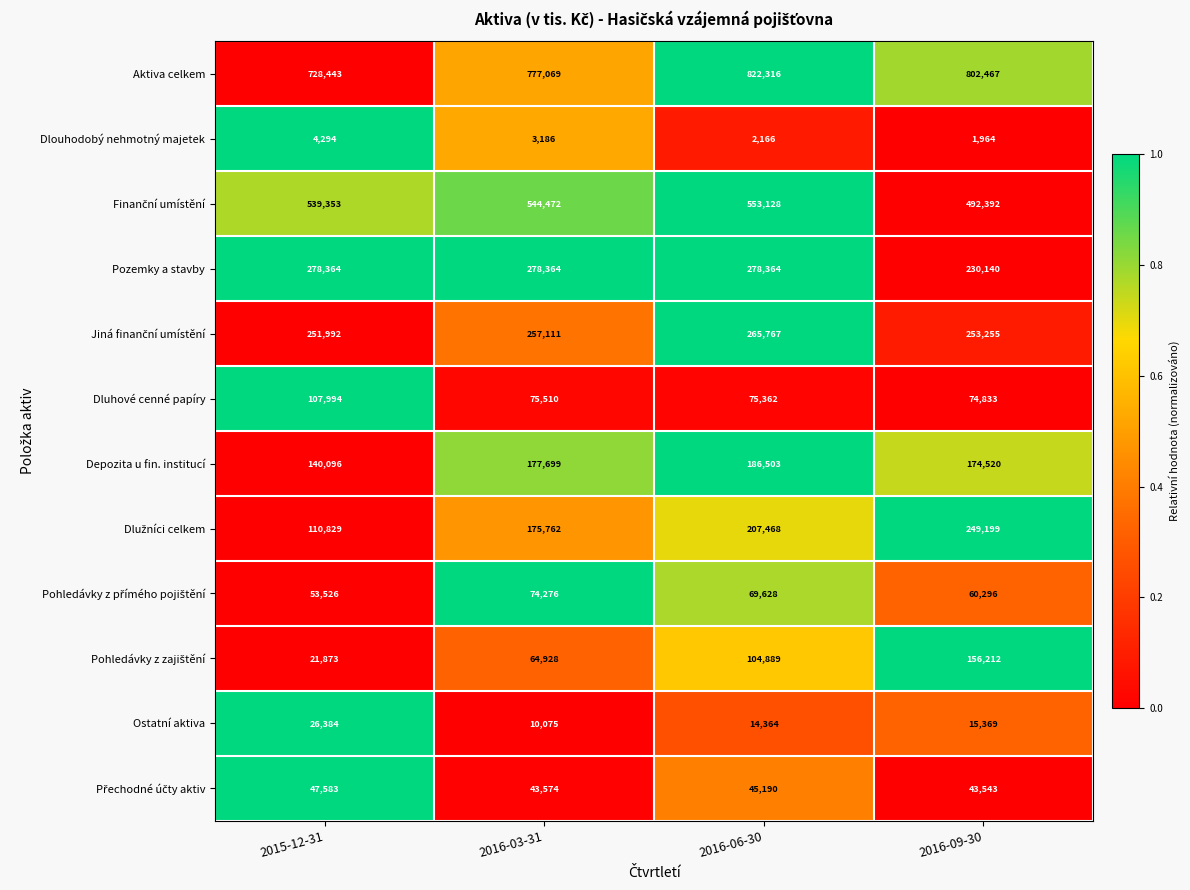

How many series are shown in this chart?

12